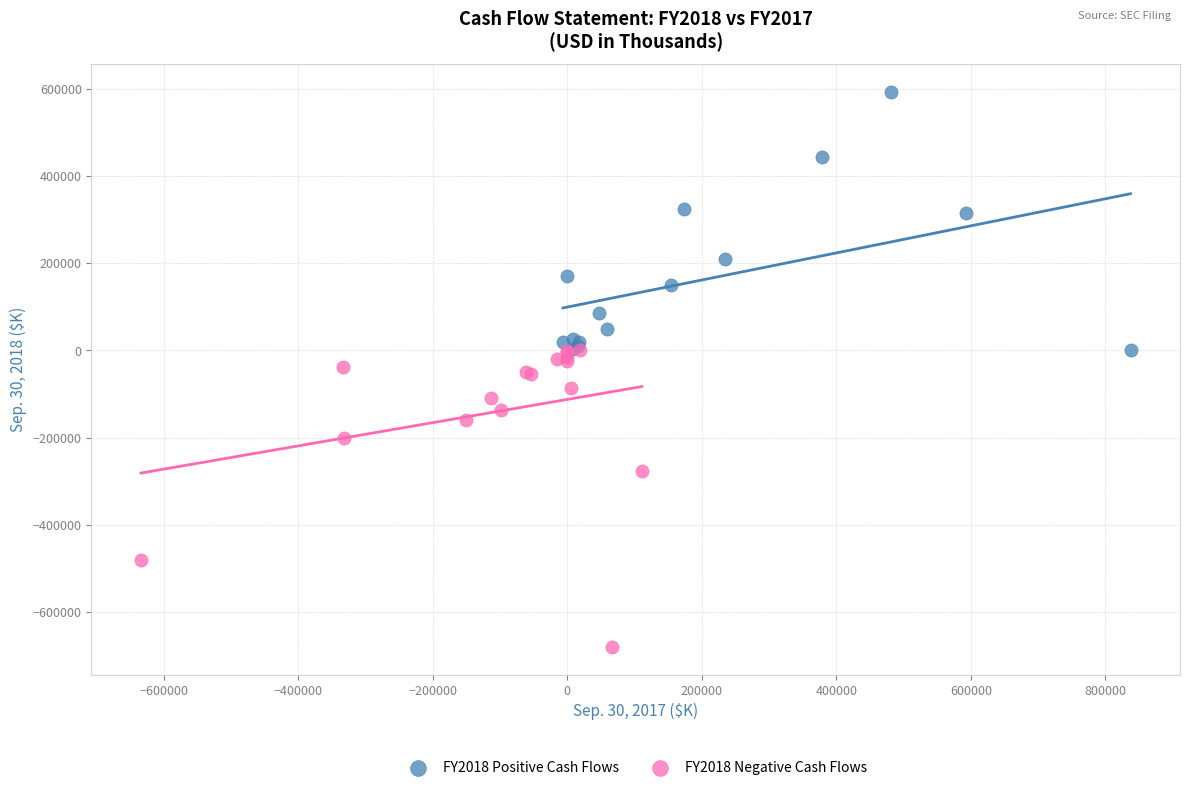

What are all the series names shown in the legend?

FY2018 Positive Cash Flows, FY2018 Negative Cash Flows